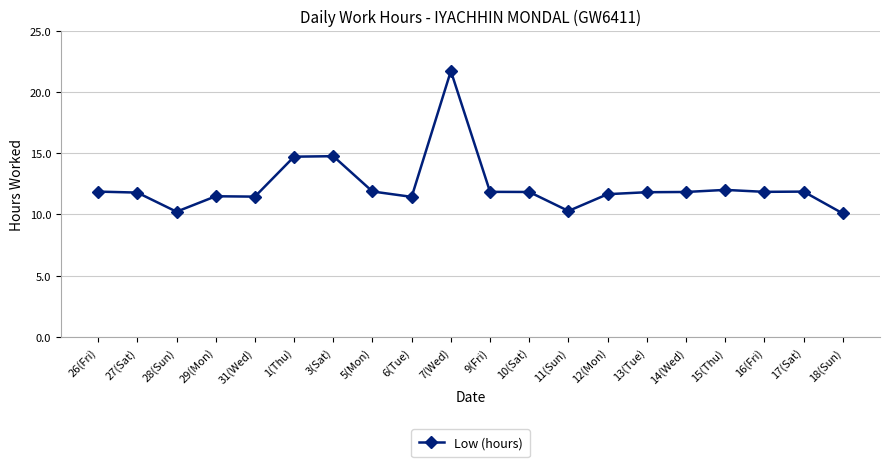

What is the approximate value at 17(Sat)?

11.9